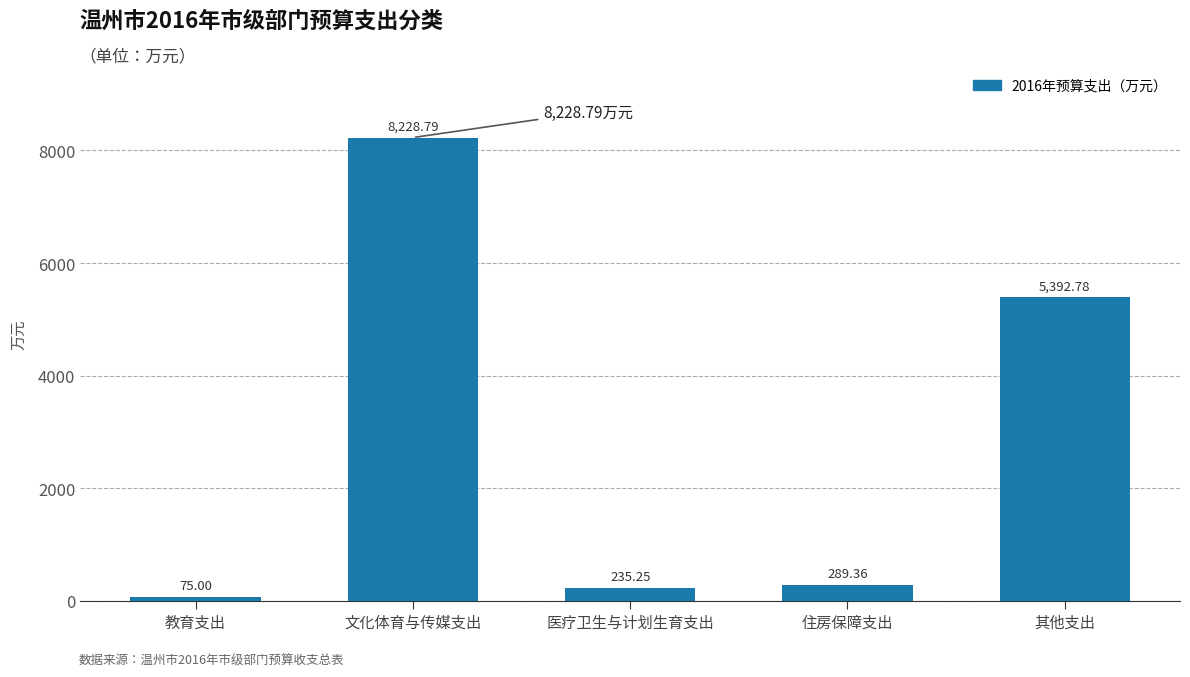

What is the label of the 5th bar from the right?

教育支出